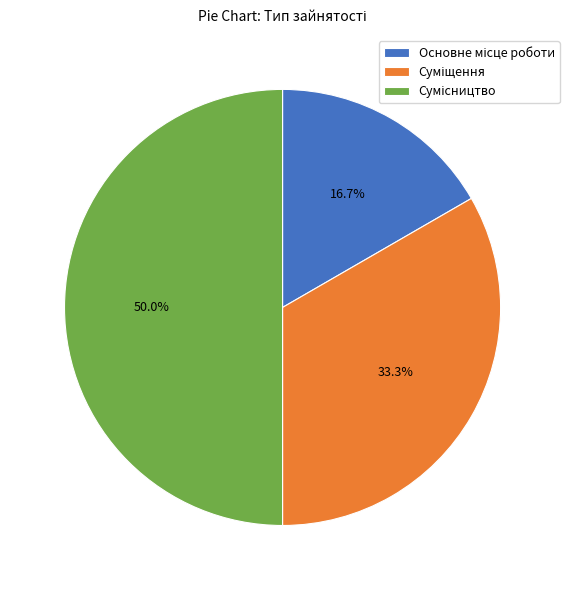

How many slices are in this pie chart?

3